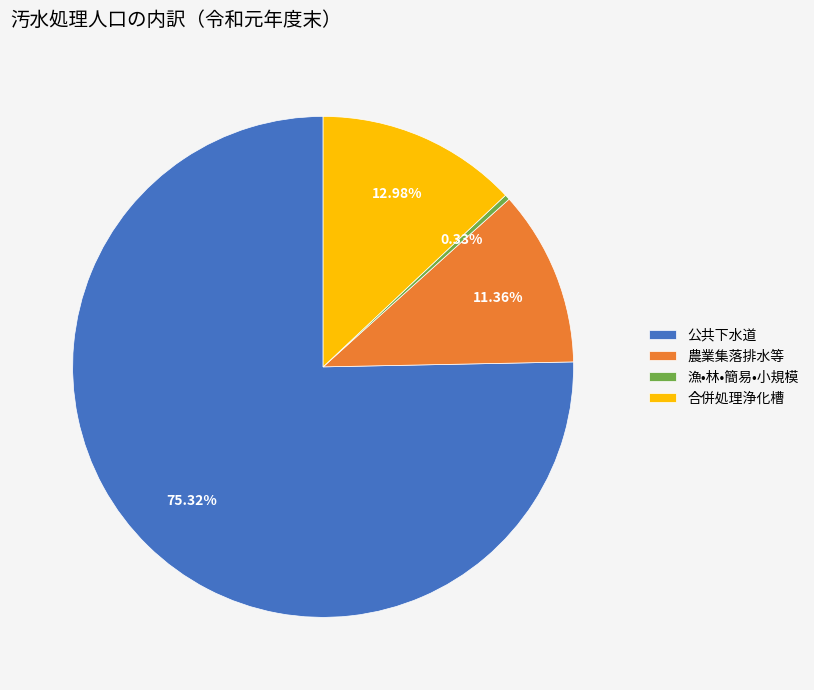

Does 公共下水道 account for over 50% of the chart?

Yes